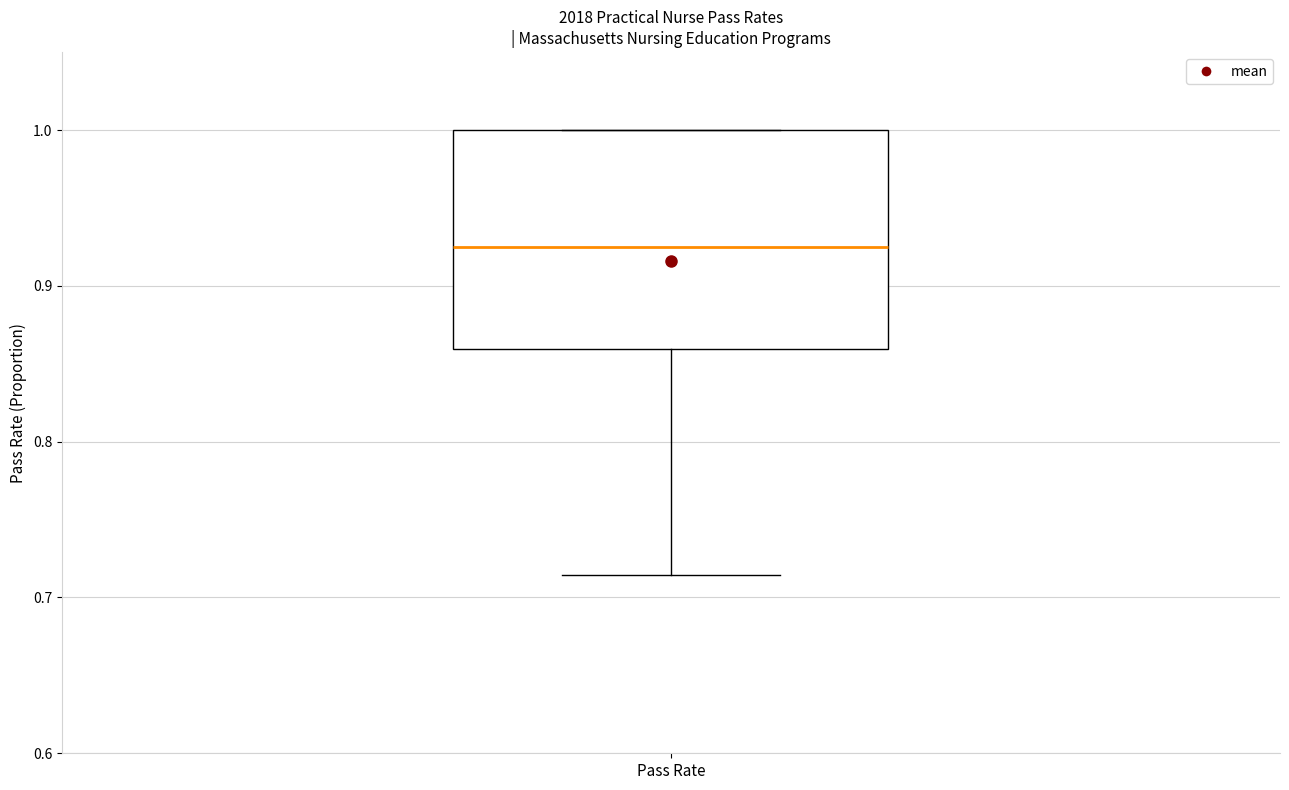

Transcribe this box plot: give where the median line is, the range the box spans, and where the two whiskers end, as read against the y-axis. The values are not printed on the chart, so give them approximately, as read against the axis.

median 0.93, box 0.86 to 1.00, whiskers 0.71 to 1.00